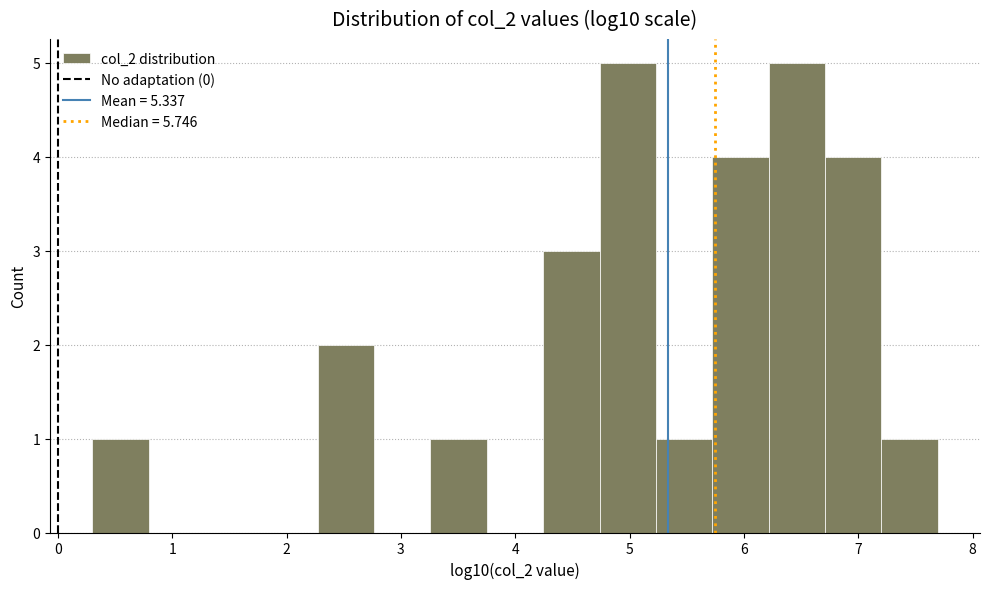

Reading left to right, transcribe this chart: for each bar, give the range it covers on the x-axis and its height. Neither the bar edges nor the heights are printed on the chart, so give them approximately, as read against the axes.

0.3 to 0.8: 1
0.8 to 1.3: 0
1.3 to 1.8: 0
1.8 to 2.3: 0
2.3 to 2.8: 2
2.8 to 3.3: 0
3.3 to 3.8: 1
3.8 to 4.2: 0
4.2 to 4.7: 3
4.7 to 5.2: 5
5.2 to 5.7: 1
5.7 to 6.2: 4
6.2 to 6.7: 5
6.7 to 7.2: 4
7.2 to 7.7: 1